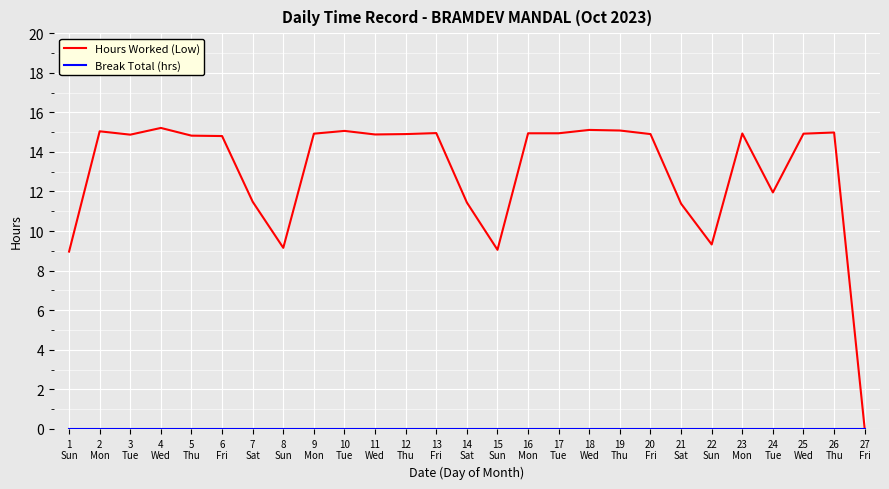

Which series has the largest range (max minus min)?

Hours Worked (Low)